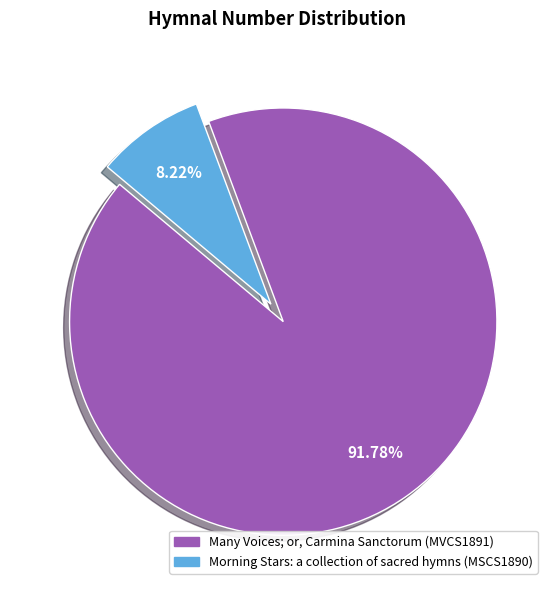

Which category has the smallest portion of the pie?

Morning Stars: a collection of sacred hymns (MSCS1890)